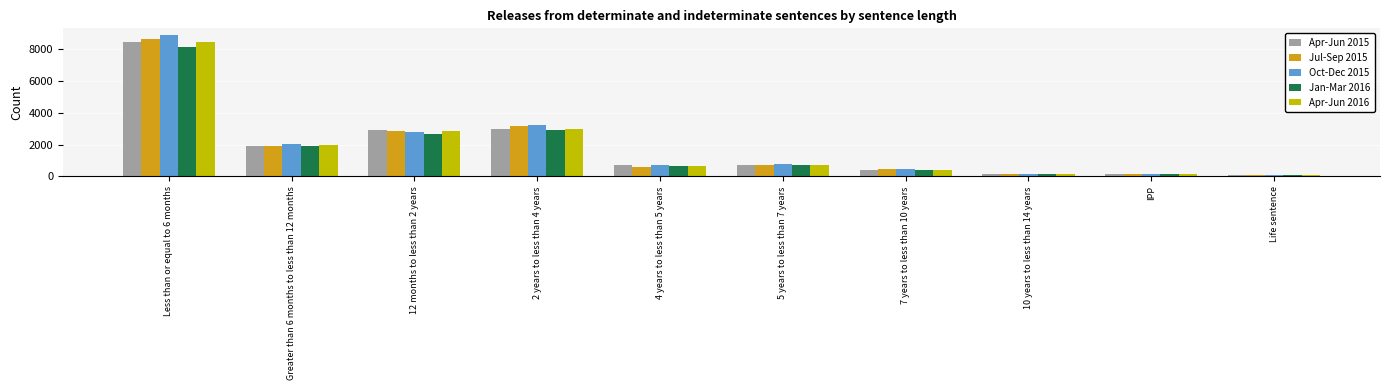

Which label corresponds to the largest value in the chart?

Less than or equal to 6 months